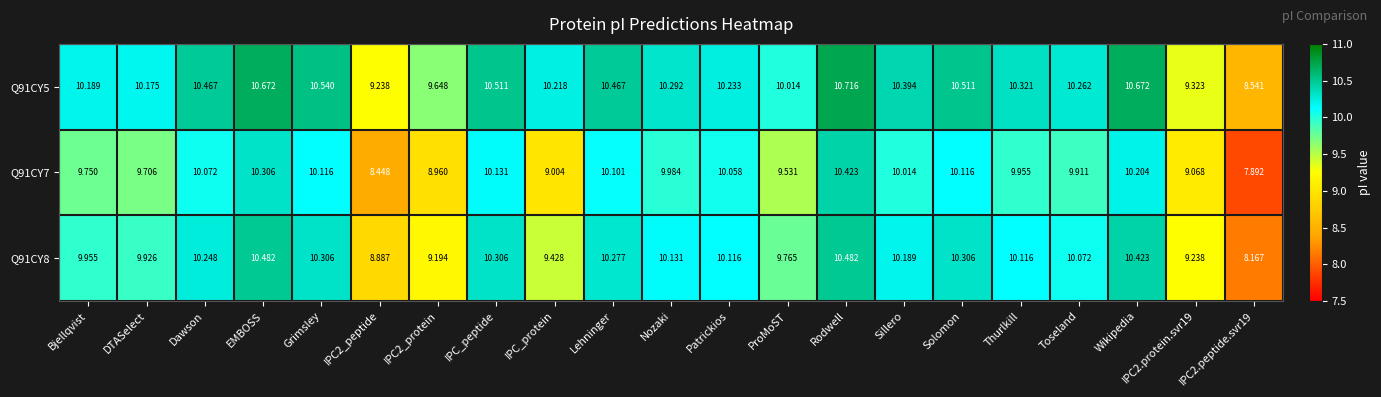

At which category does the chart reach its peak across all series?

Rodwell